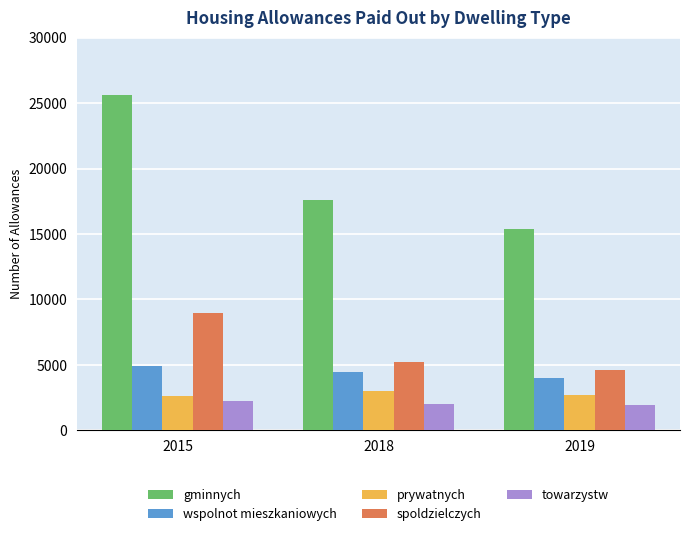

Between 2018 and 2019, which series saw the biggest shift?

gminnych